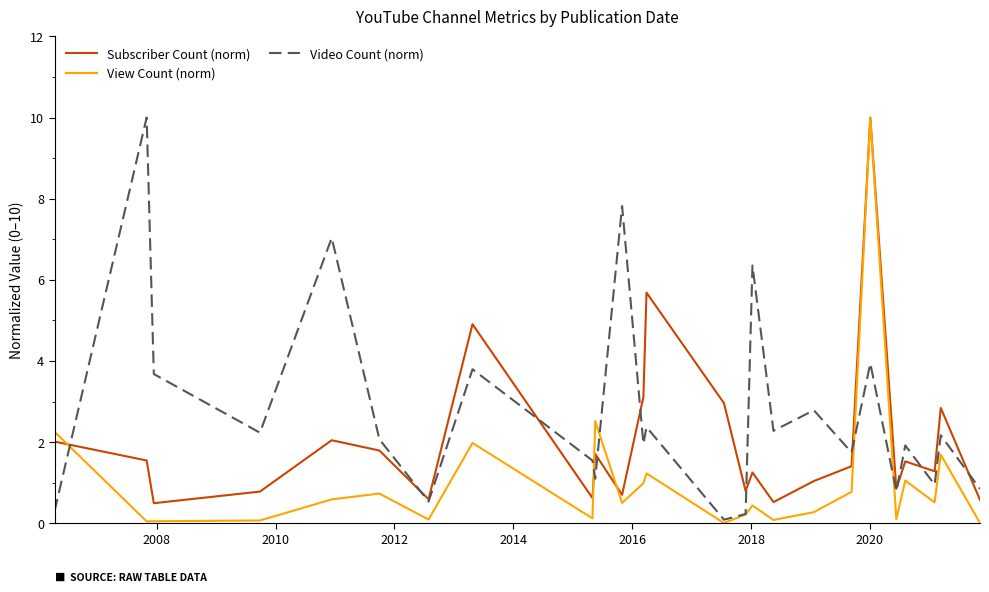

True or false: Subscriber Count (norm) and View Count (norm) intersect in this chart.

True